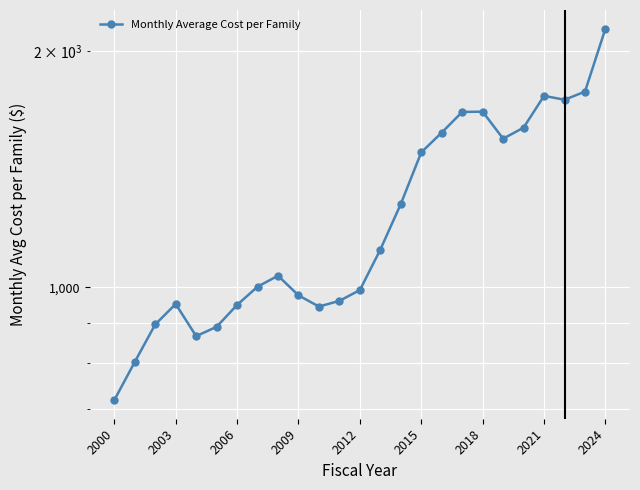

True or false: the data shows 1553.5 at 2012.

False